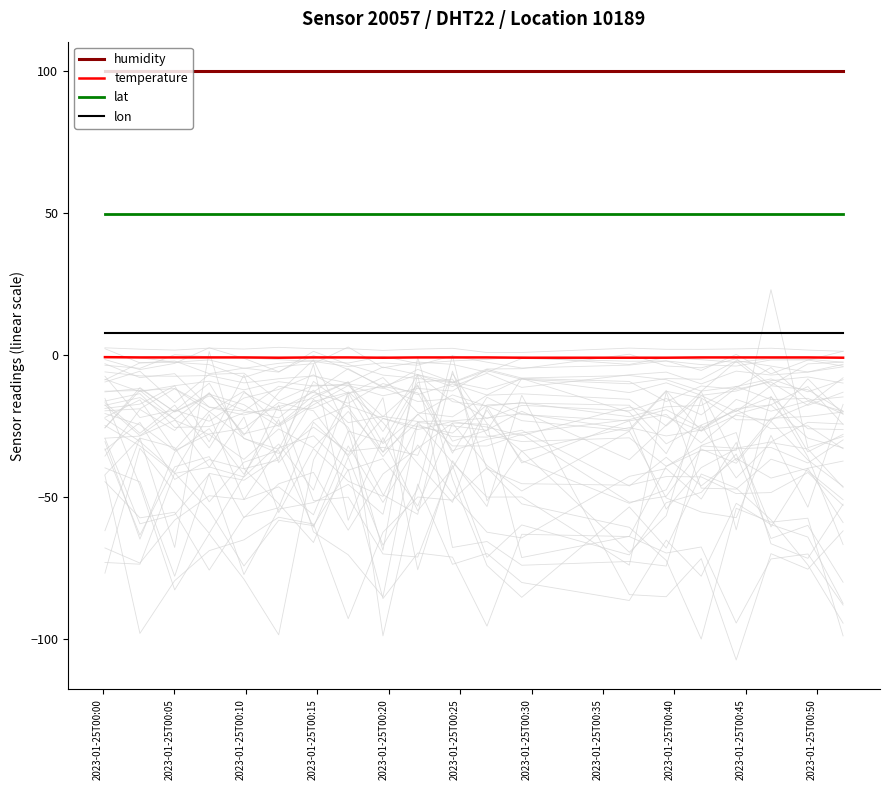

True or false: lon and lat intersect in this chart.

False